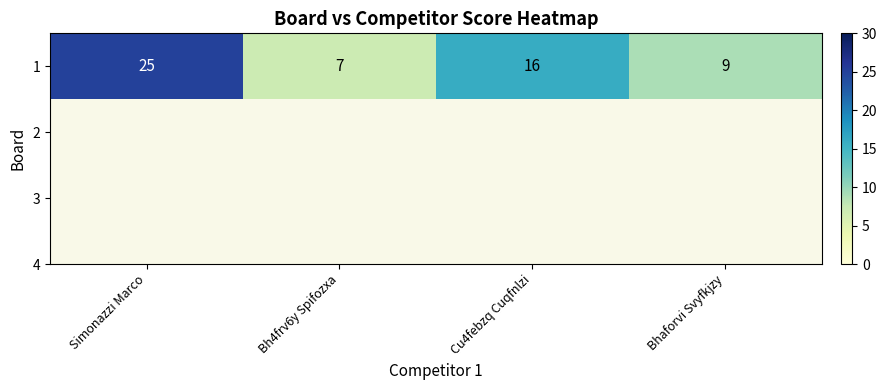

How many values are between 9 and 25?

3